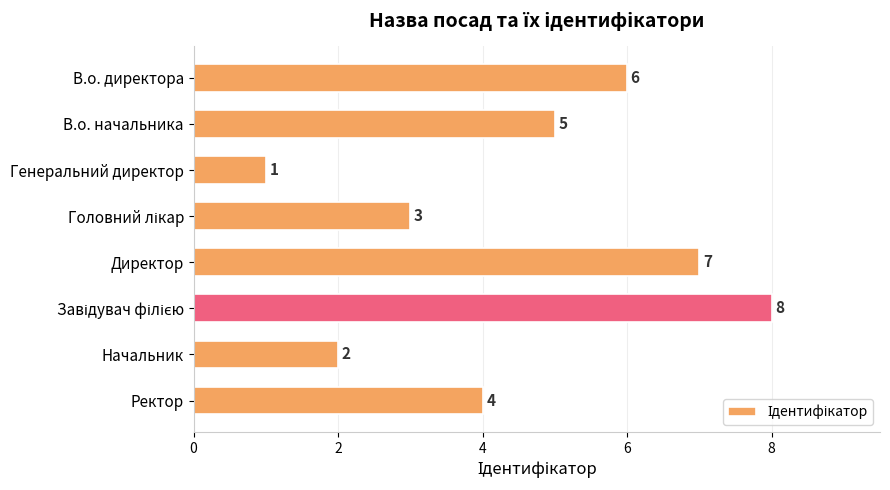

What is the difference between the maximum and second lowest values?

6